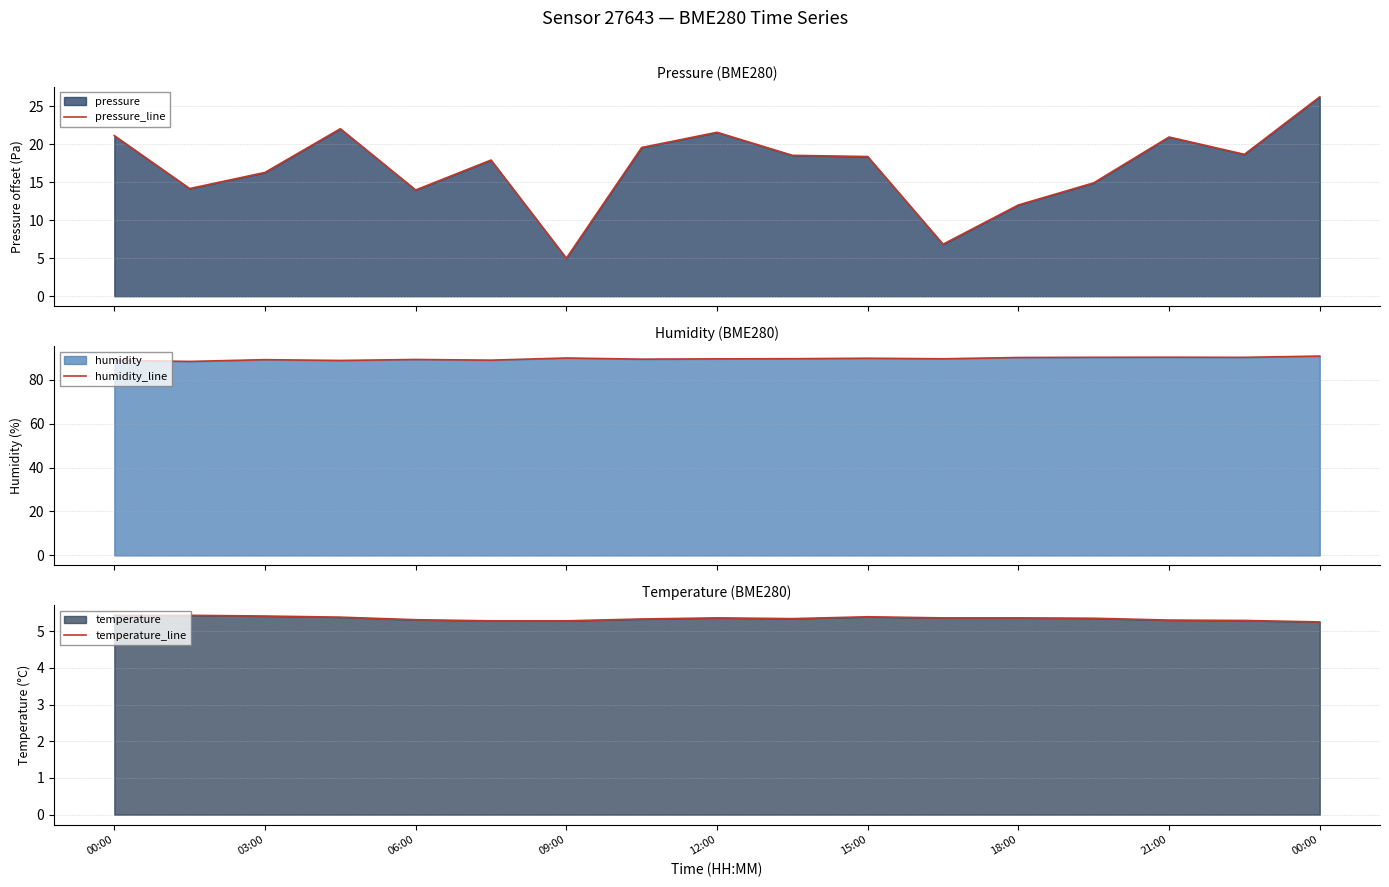

How many interior local peaks does the pressure_line series have?

4